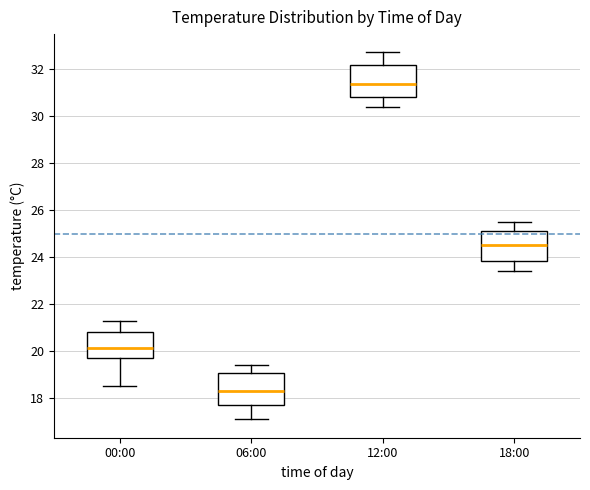

Which box's median line is the highest?

12:00